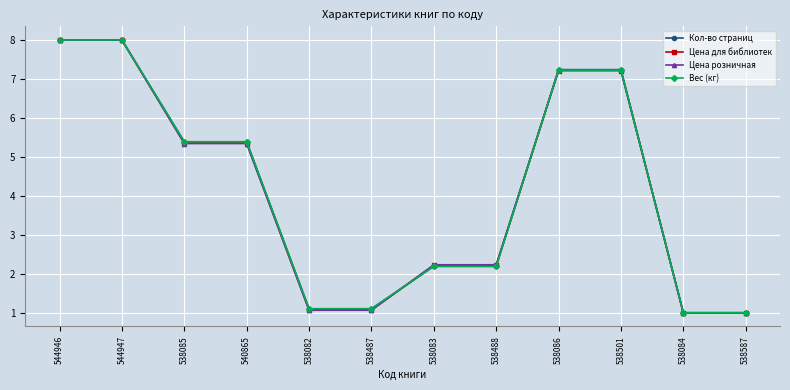

Which series changed the most between 544947 and 538487?

Цена розничная